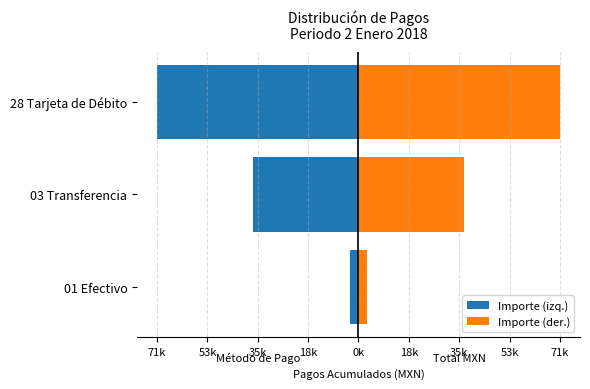

The Importe (der.) series shows 35476.0 at 28 Tarjeta de Débito. True or false?

False